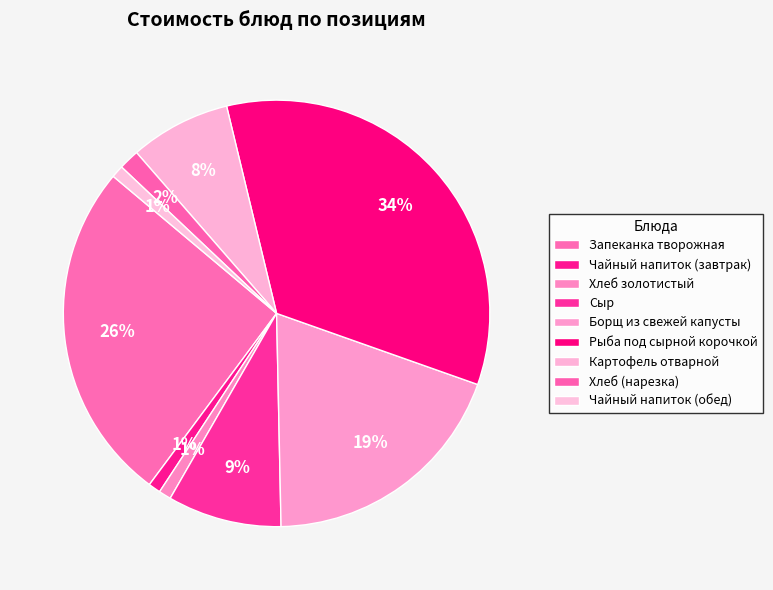

To the nearest percent, what portion does Борщ из свежей капусты represent?

19%